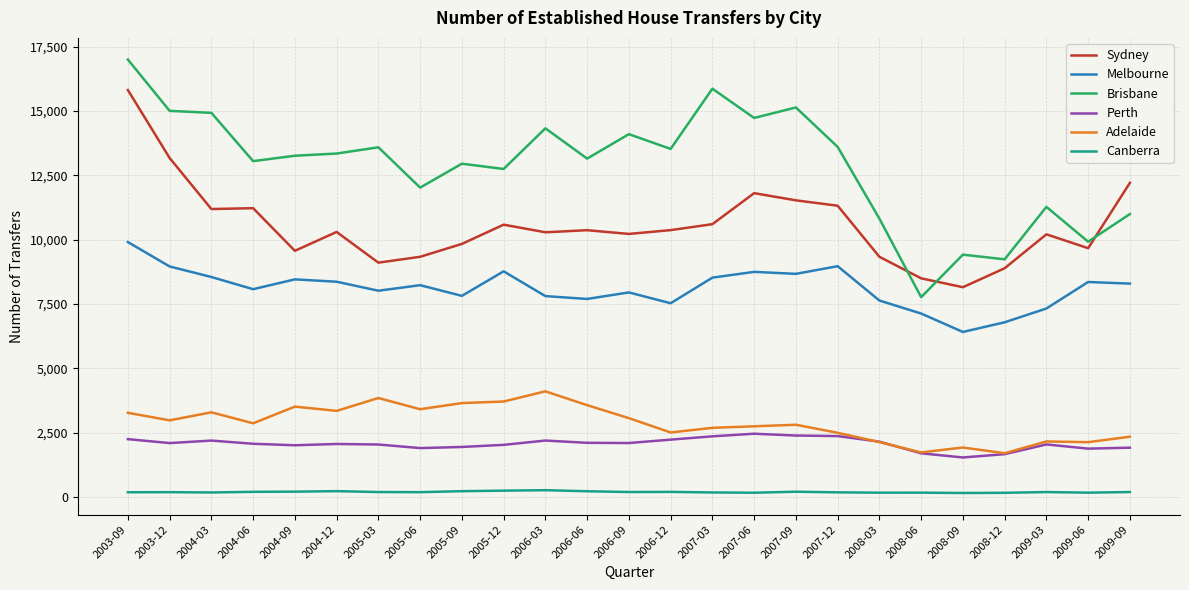

True or false: Melbourne and Canberra intersect in this chart.

False